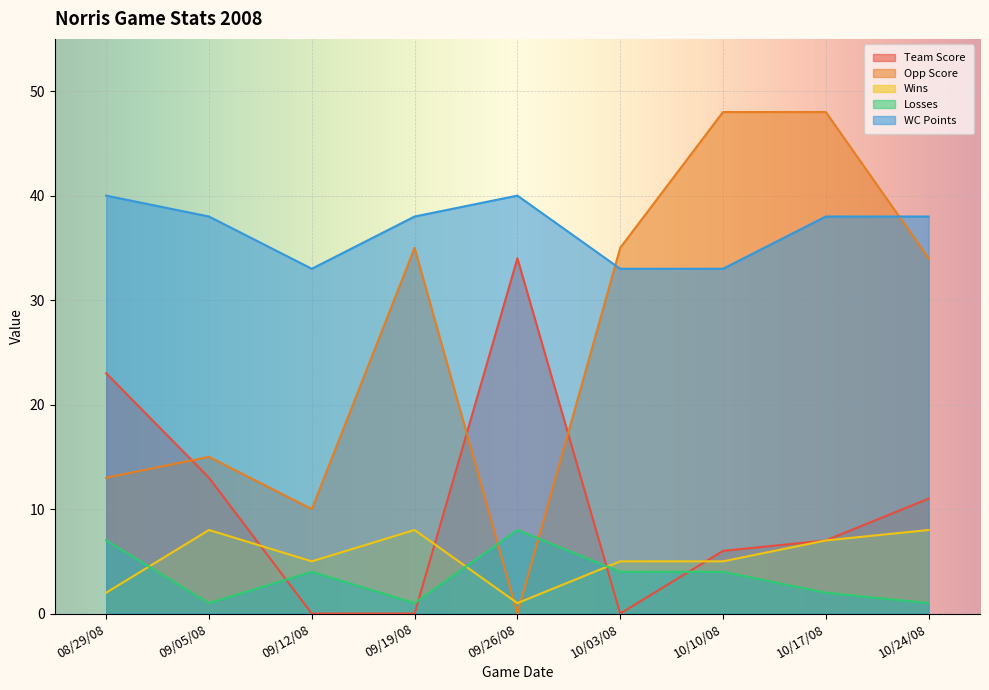

Between 10/17/08 and 10/24/08, which is larger?

10/24/08